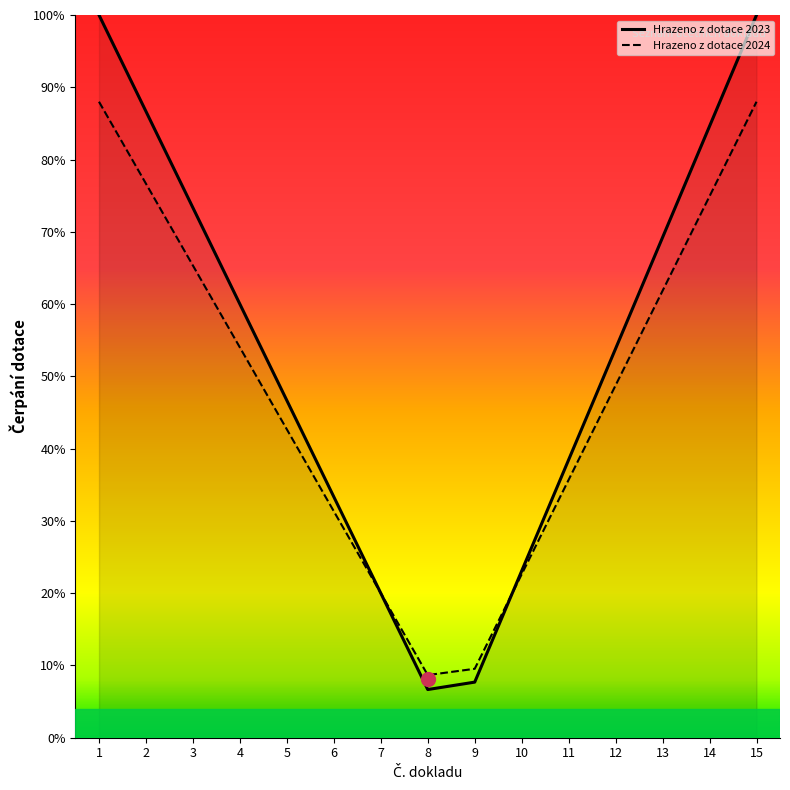

What is the average value of the Hrazeno z dotace 2023 series?

53.6